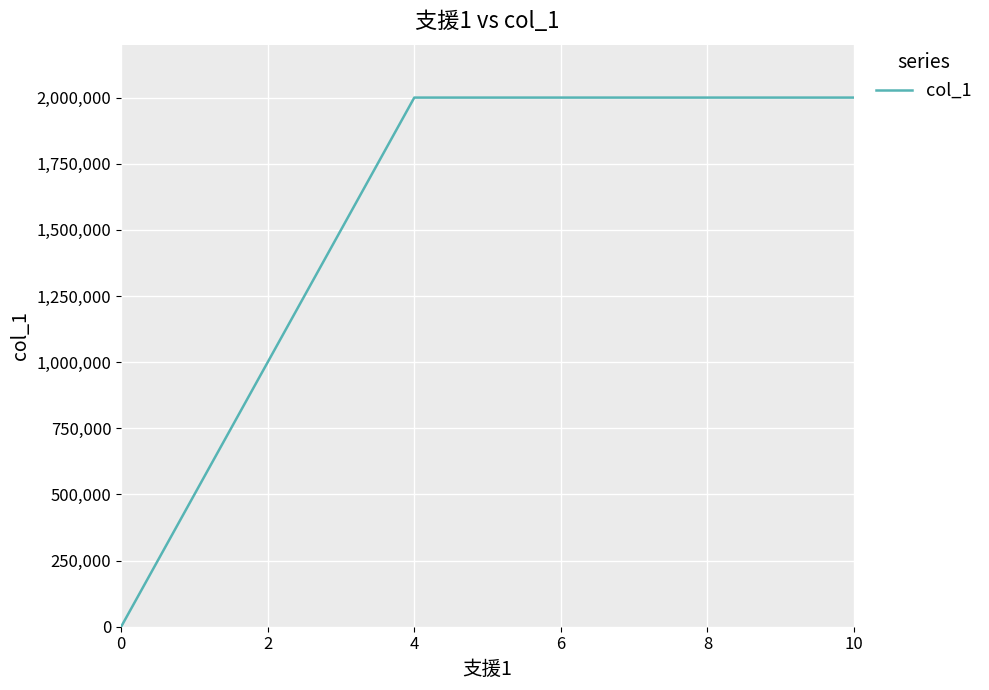

What is the difference between the maximum and minimum values?

2000000